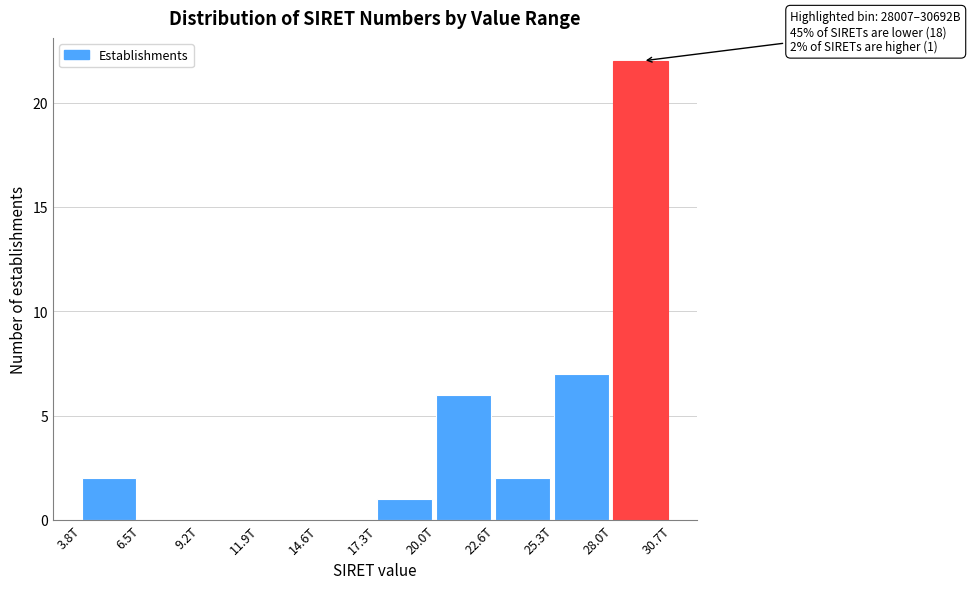

Reading right to left, list all the values displayed in this chart.

28.0T=22	25.3T=7	22.6T=2	20.0T=6	17.3T=1	14.6T=0	11.9T=0	9.2T=0	6.5T=0	3.8T=2